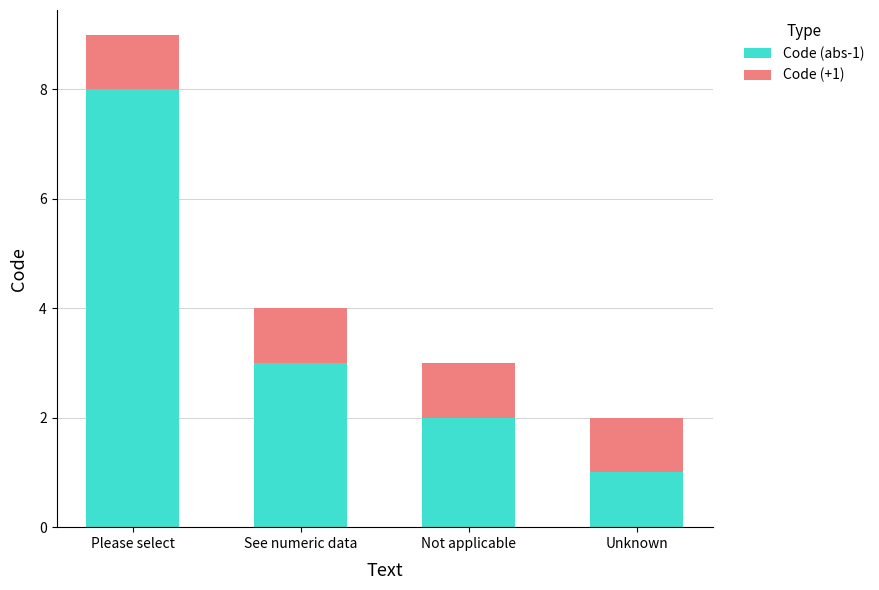

At which label does Code (abs-1) reach its minimum?

Unknown